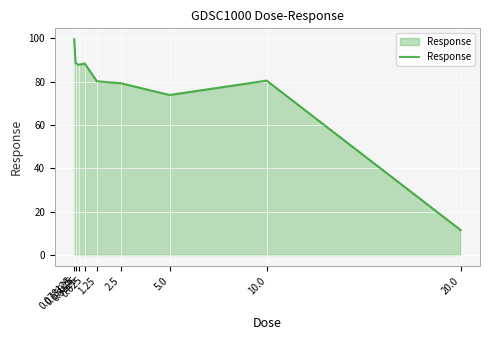

At which label is the value closest to 55?

5.0